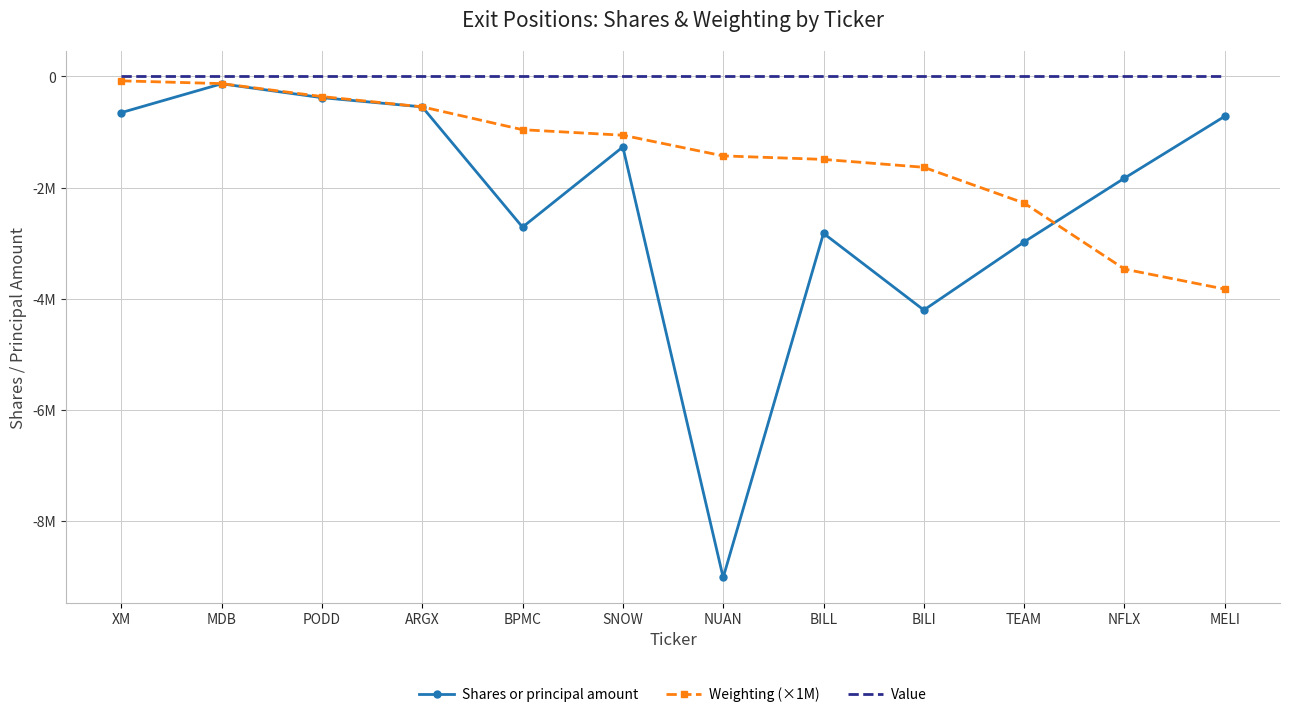

What are all the series names shown in the legend?

Shares or principal amount, Weighting (×1M), Value